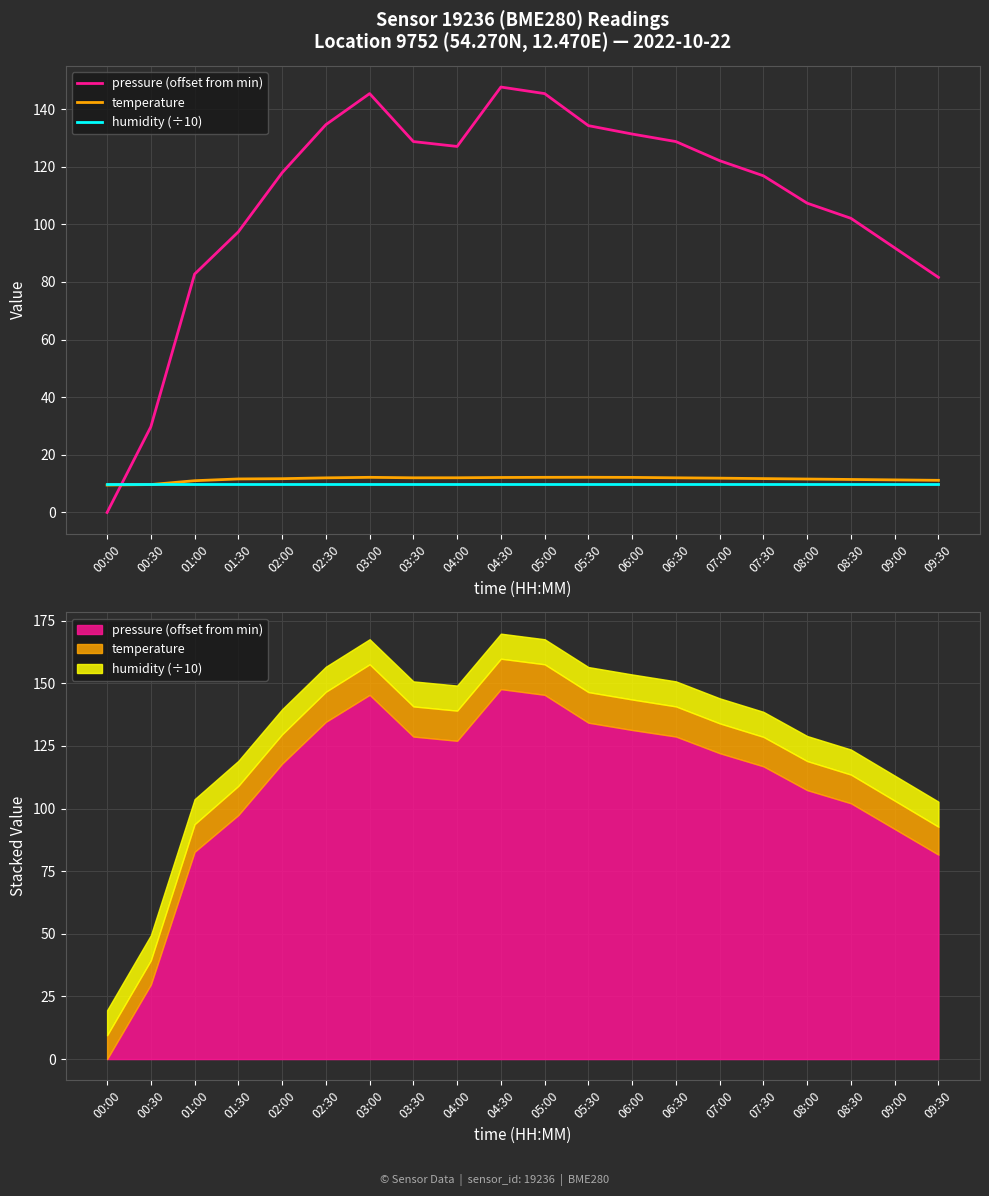

Is the value of temperature at 06:00 greater than the value of humidity (÷10) at 02:00?

Yes